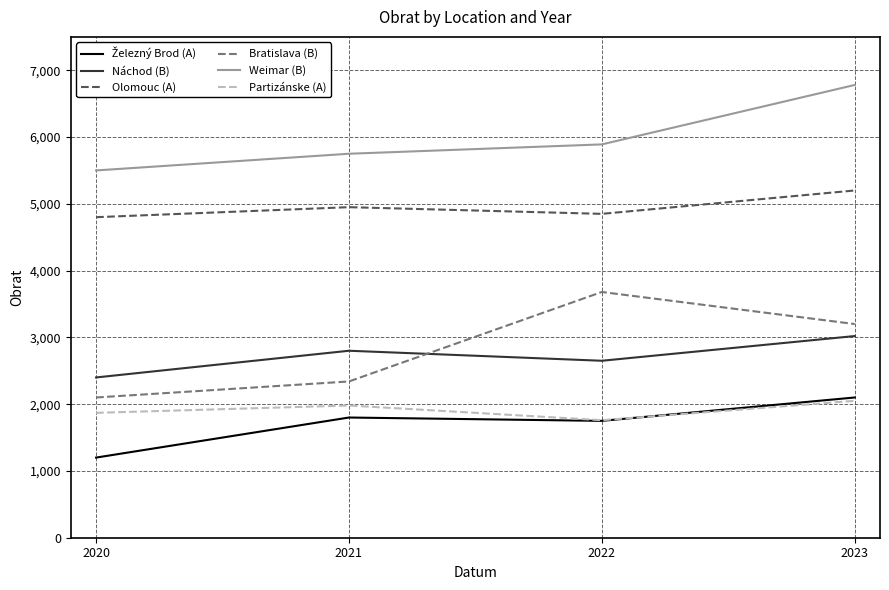

Count the Náchod (B) values in the range 2650 to 3020.

3